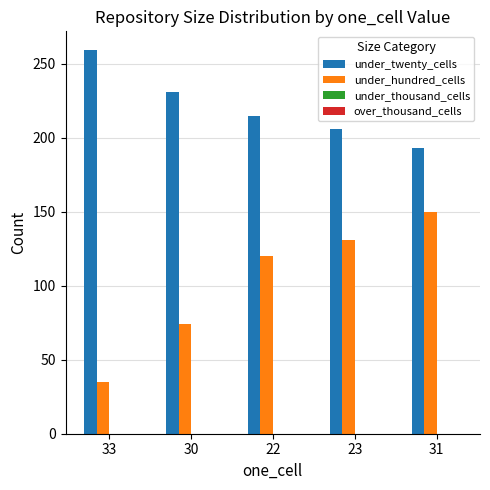

Which series has the widest spread of values?

under_hundred_cells